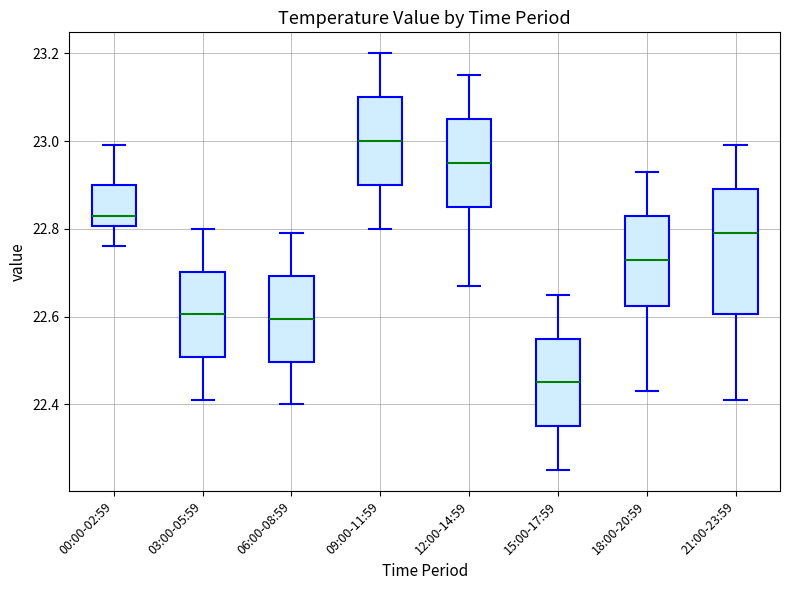

Which box is the tallest, from its lower edge to its upper edge?

21:00-23:59